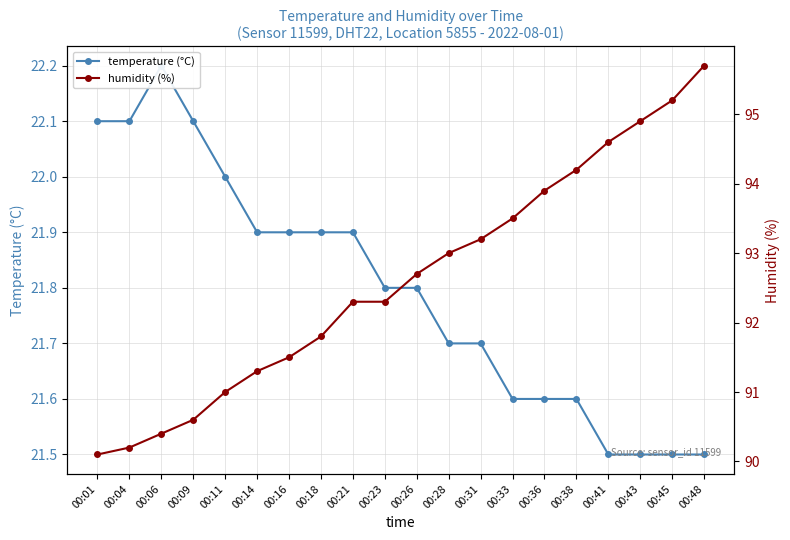

Read the humidity (%) value at 00:45.

95.2